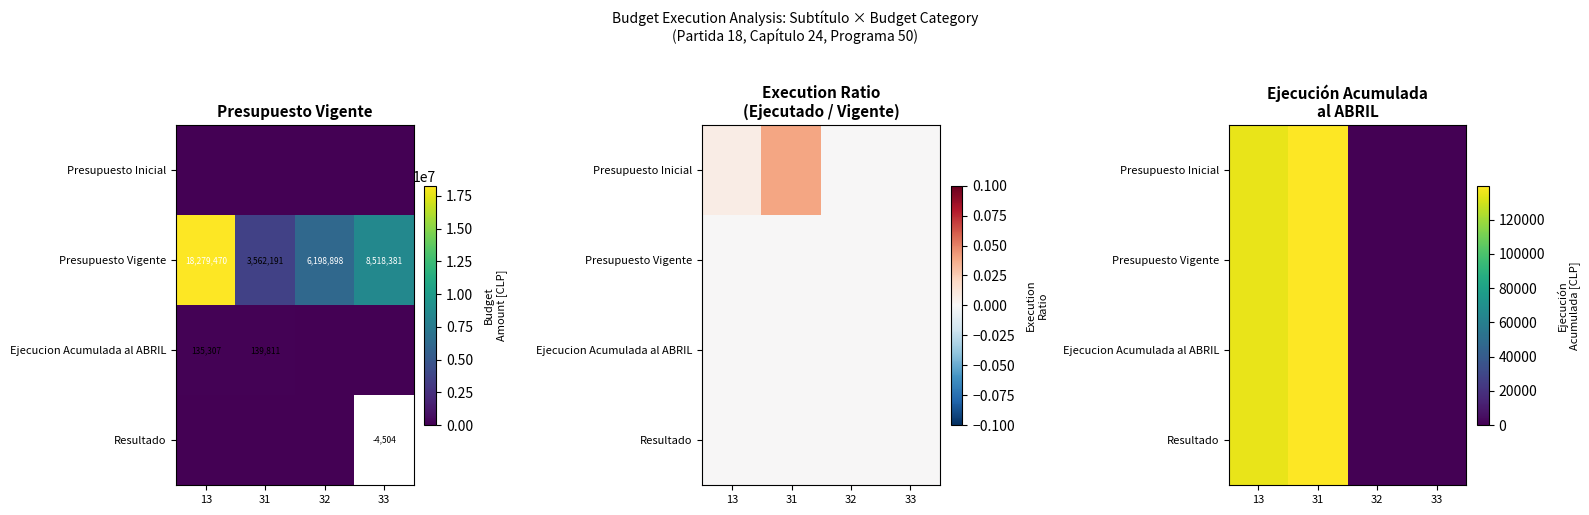

At which label is Ejecucion Acumulada al ABRIL closest to 69905?

13